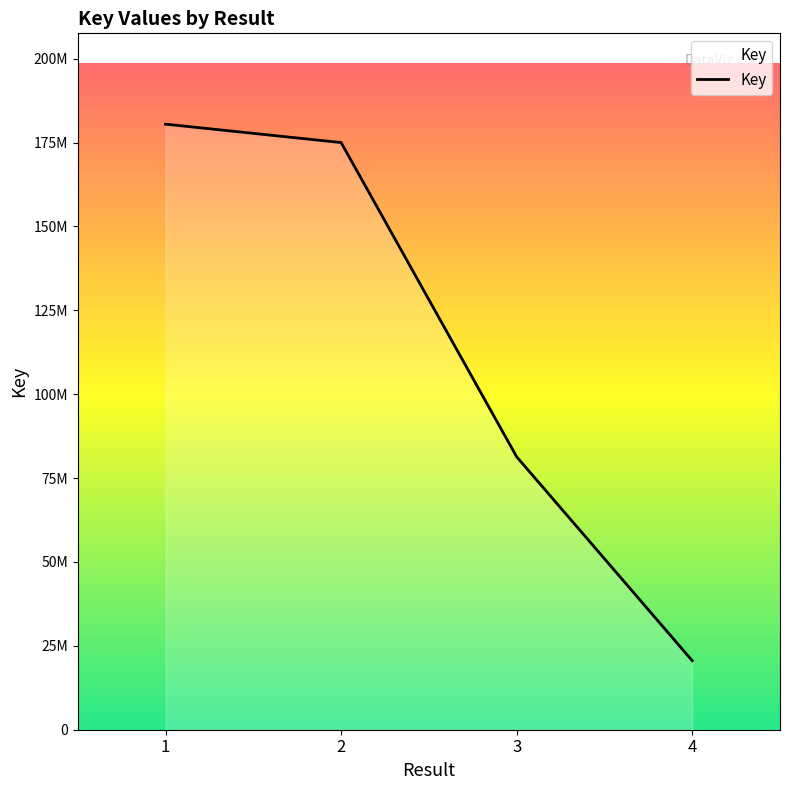

Reading left to right, transcribe all the data shown in this chart.

180485895	175003134	81342207	20577046